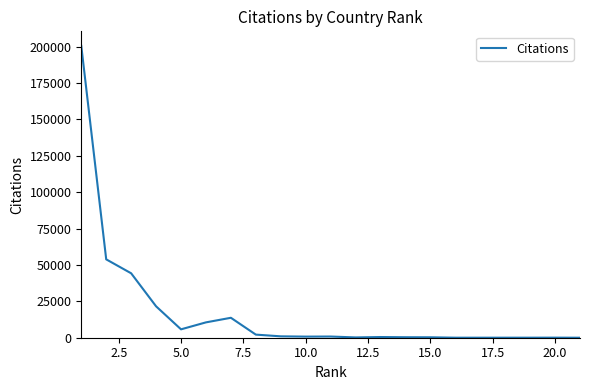

How many lines are shown in the chart?

1